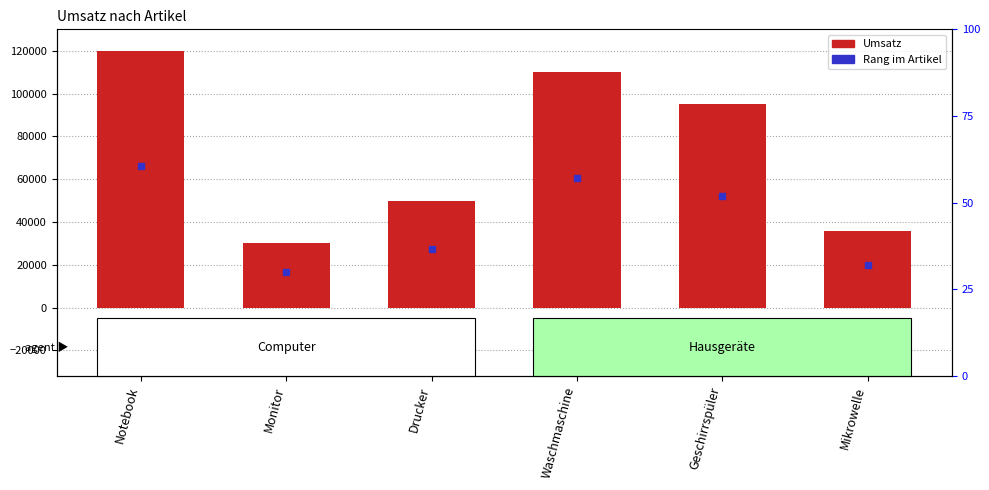

What is the sum of the values at Notebook and Geschirrspüler?

215000